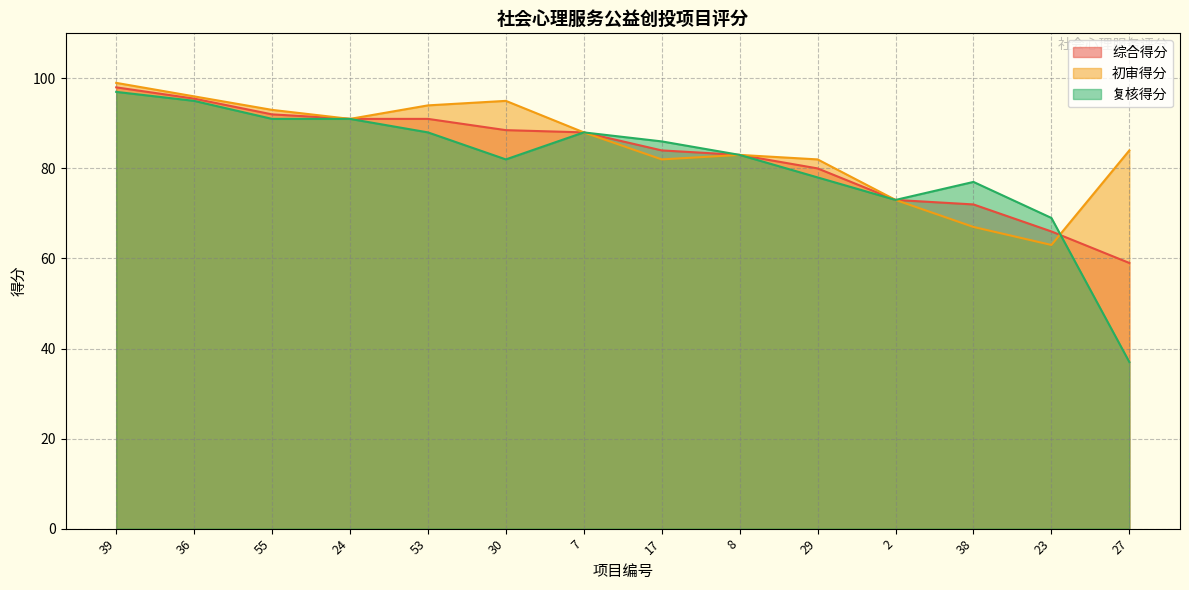

What is the minimum value shown in the chart?

37.0